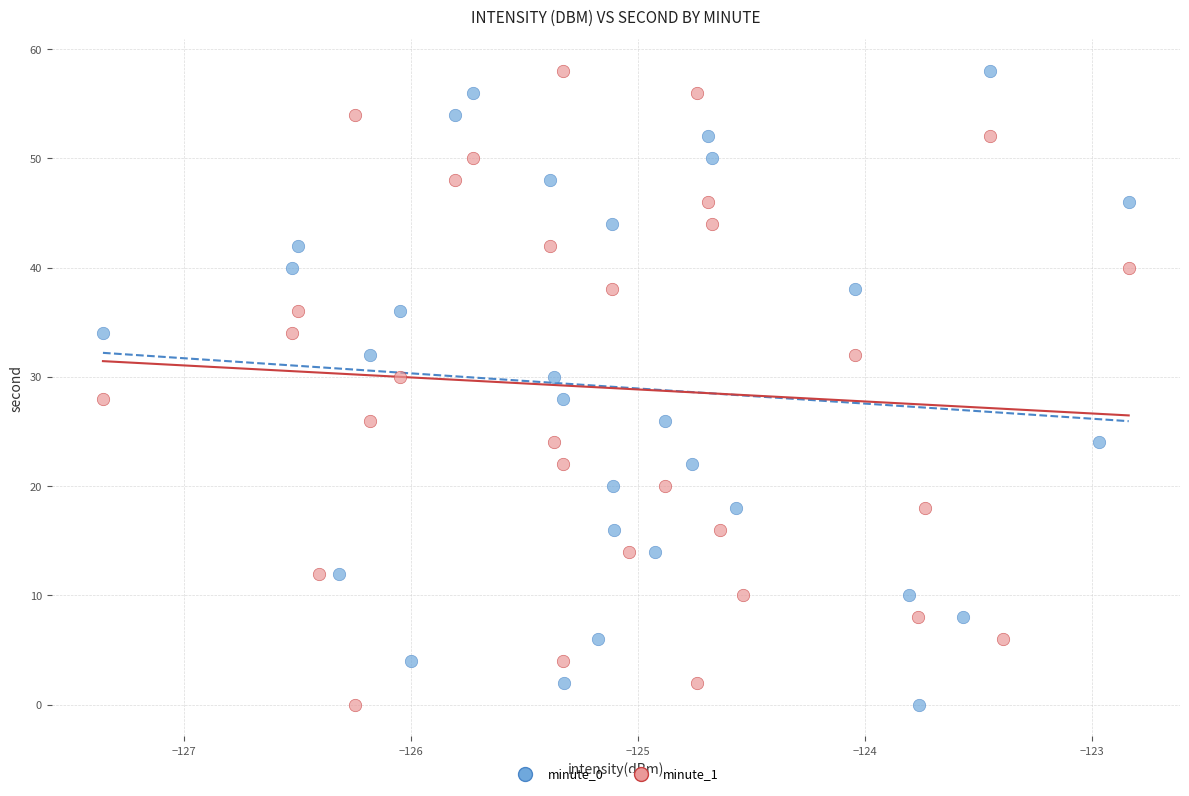

What are all the series names shown in the legend?

minute_0, minute_1